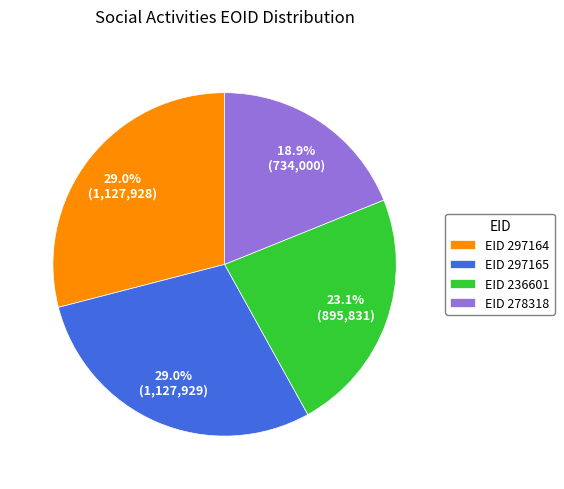

What is the ratio of the value at EID 236601 to the value at EID 297165?

0.8